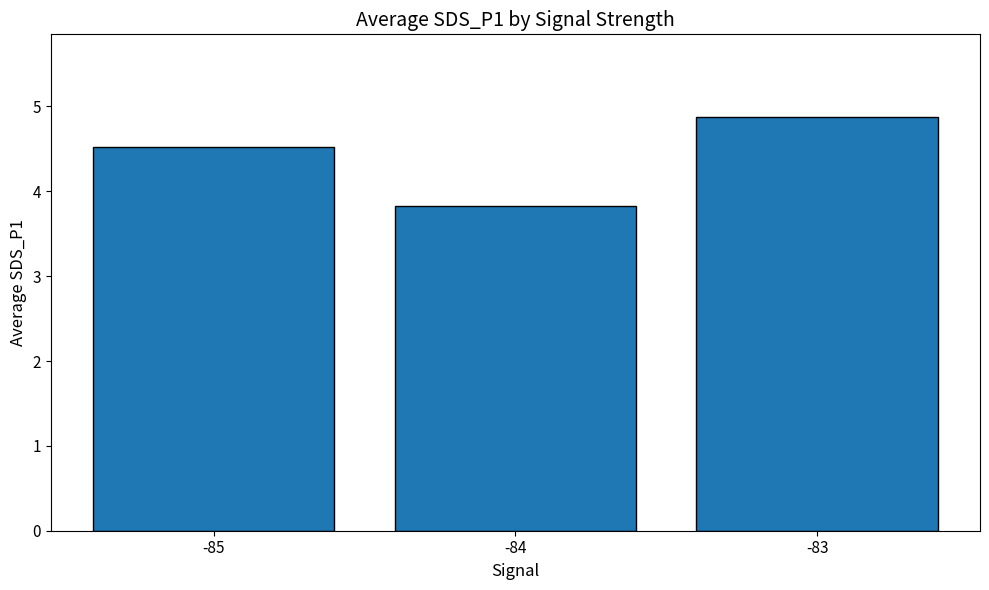

What is the change in value from -84 to -83?

+1.0